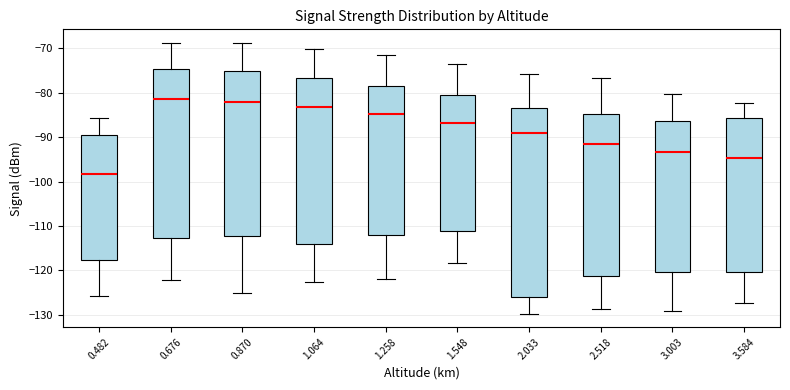

Where does the lower whisker of the box at x = 3.003 end on the y-axis? The values are not printed on the chart, so give them approximately, as read against the axis.

-129